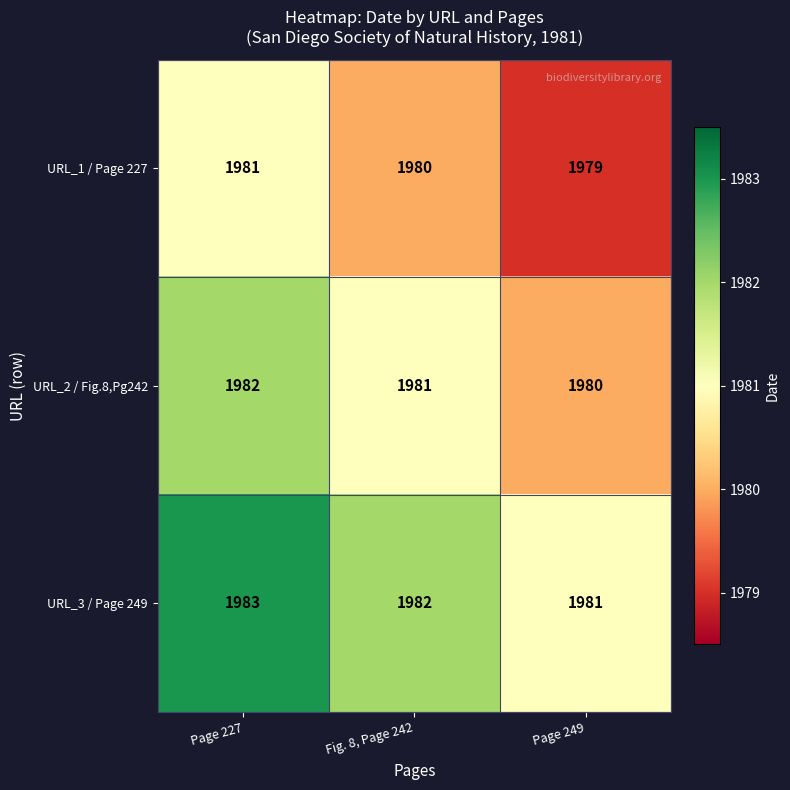

What is the average value of the URL_1 / Page 227 series?

1980